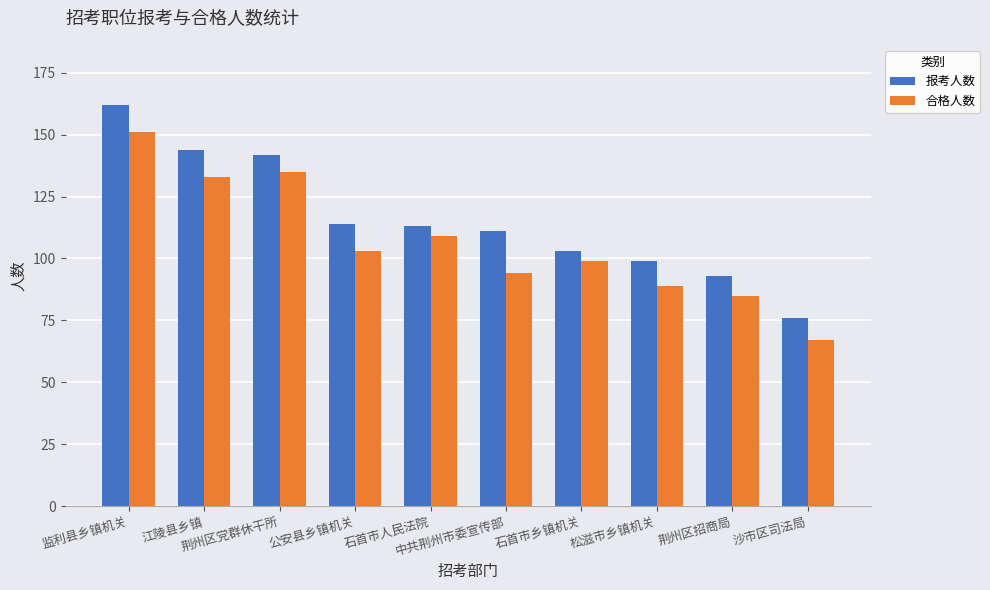

Is the value of 报考人数 at 沙市区司法局 greater than the value of 合格人数 at 中共荆州市委宣传部?

No